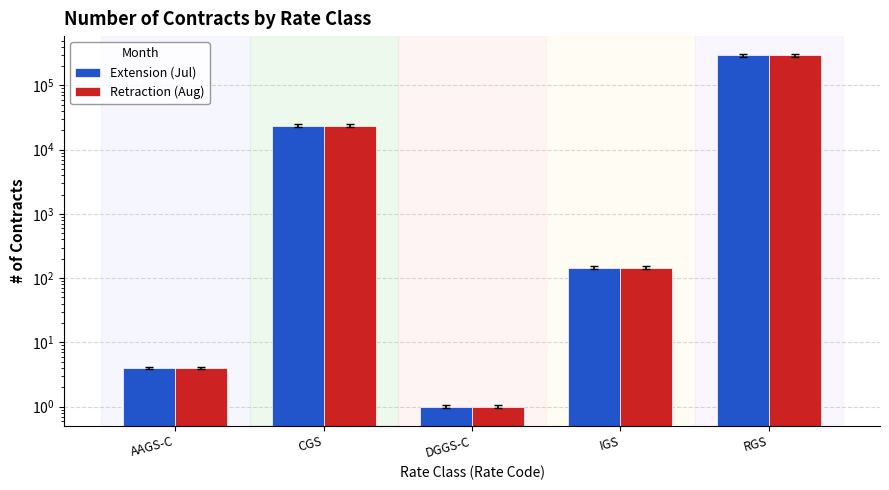

What is the difference between the Extension (Jul) values at AAGS-C and DGGS-C?

3